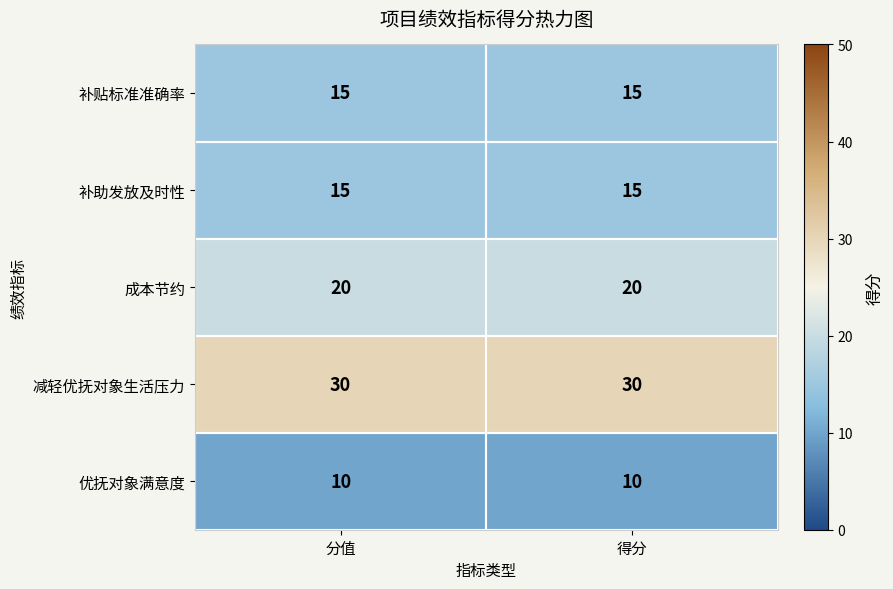

What is the sum of all 减轻优抚对象生活压力 values?

60